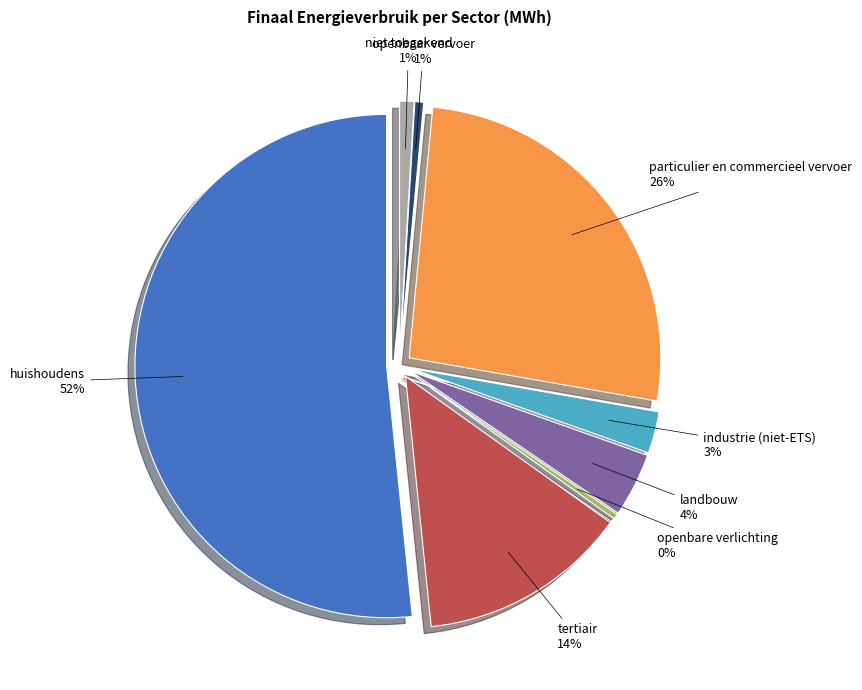

How many segments does this pie chart have?

8